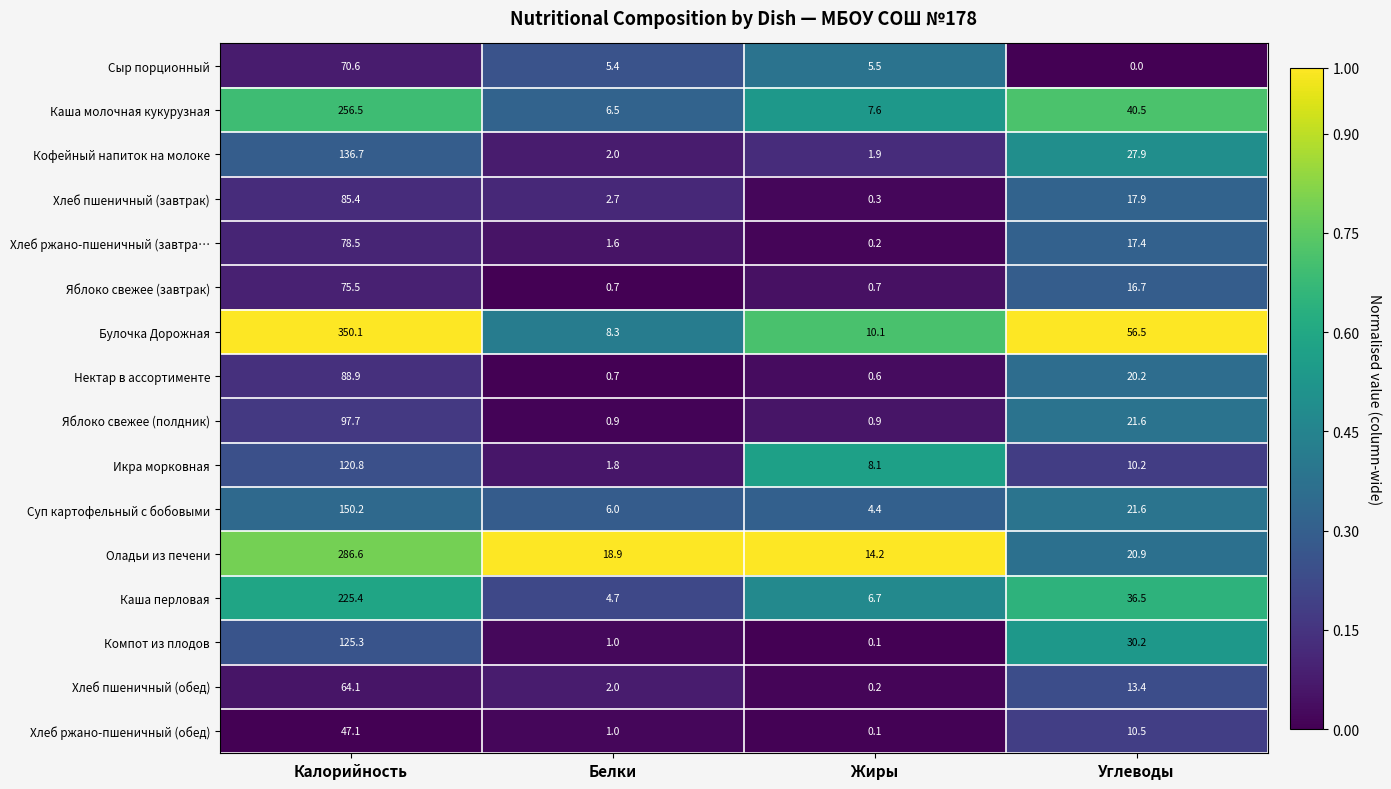

At which category does the chart reach its minimum across all series?

Углеводы